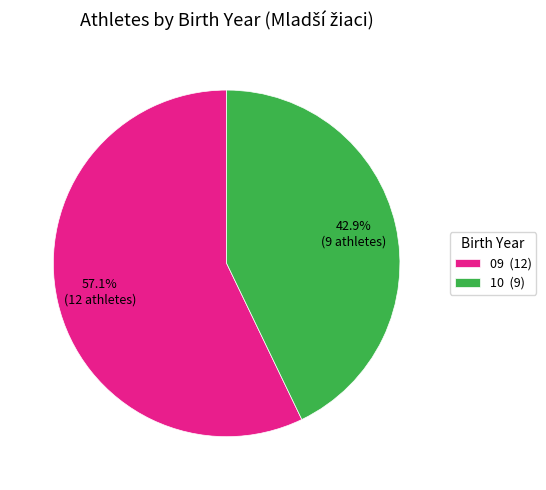

To the nearest percent, what is the average slice percentage?

50%